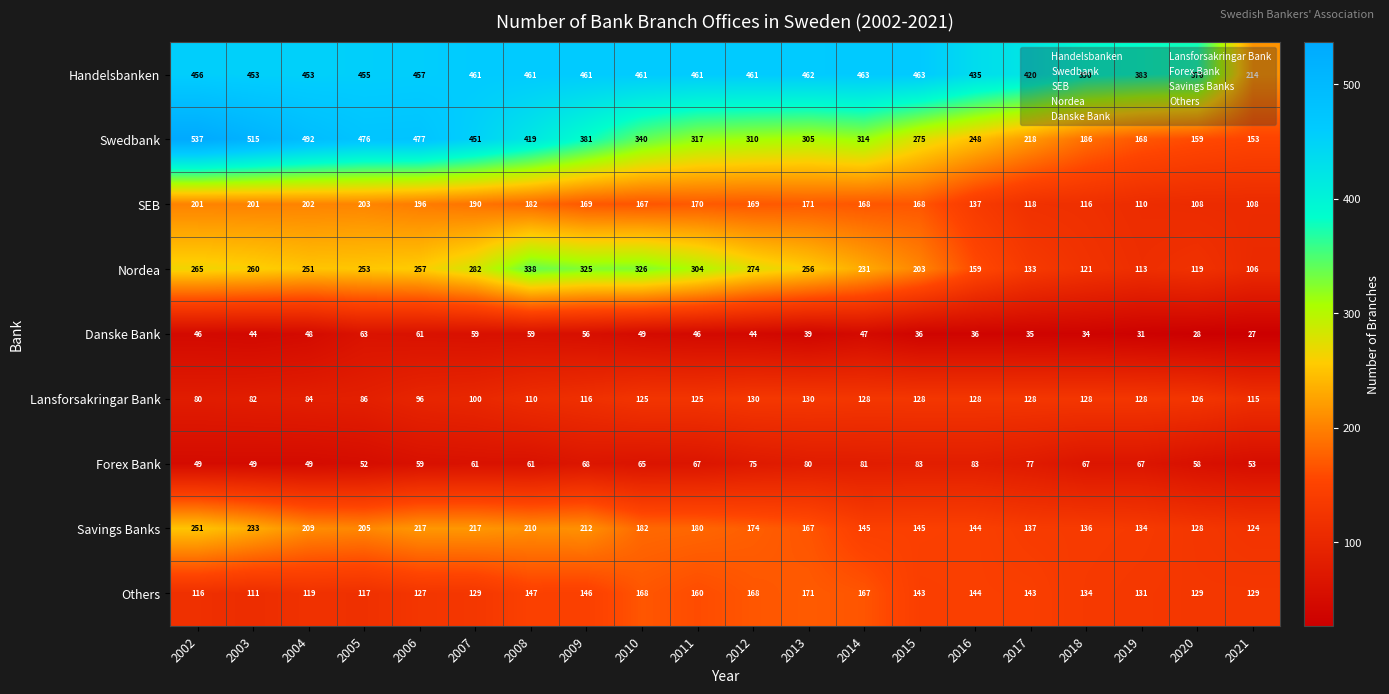

Where does the SEB series first go above 169?

2002